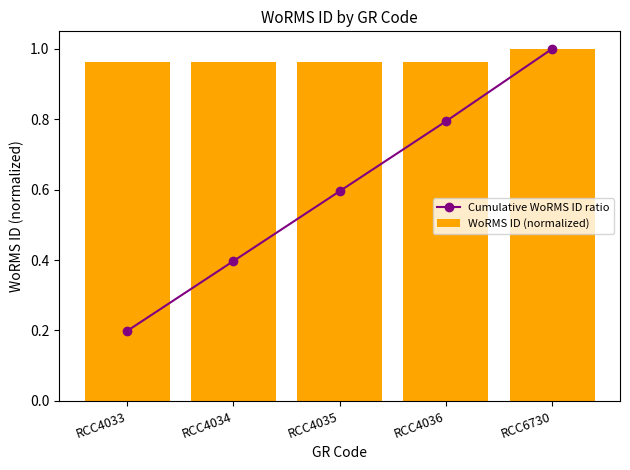

The Cumulative WoRMS ID ratio series shows 0.6 at RCC4035. True or false?

True